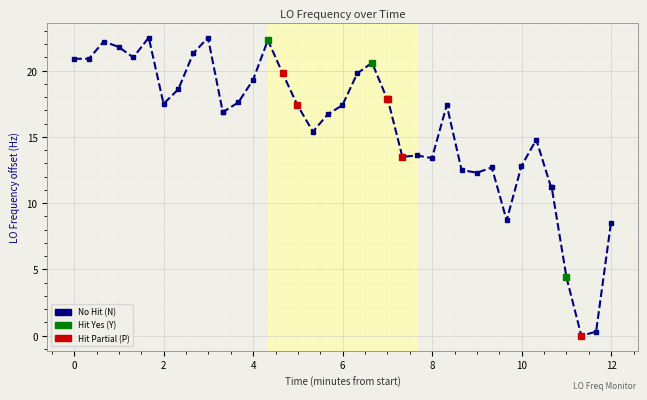

What is the difference between the maximum and minimum values?

22.5